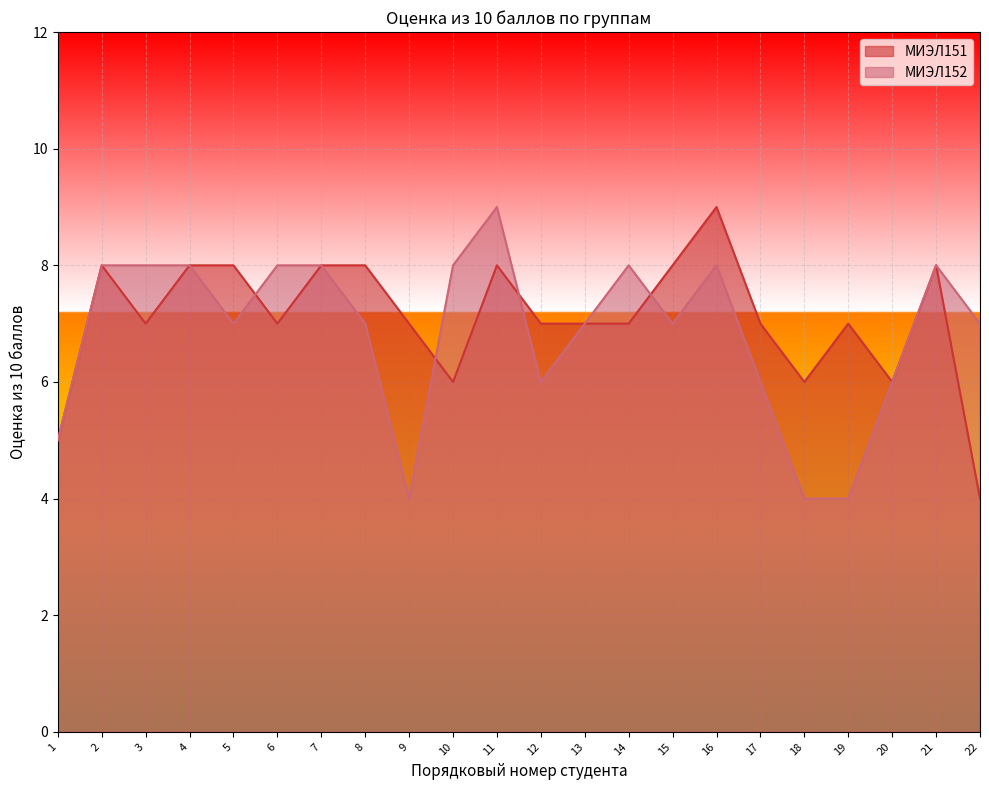

Where is the first local maximum for МИЭЛ151?

2